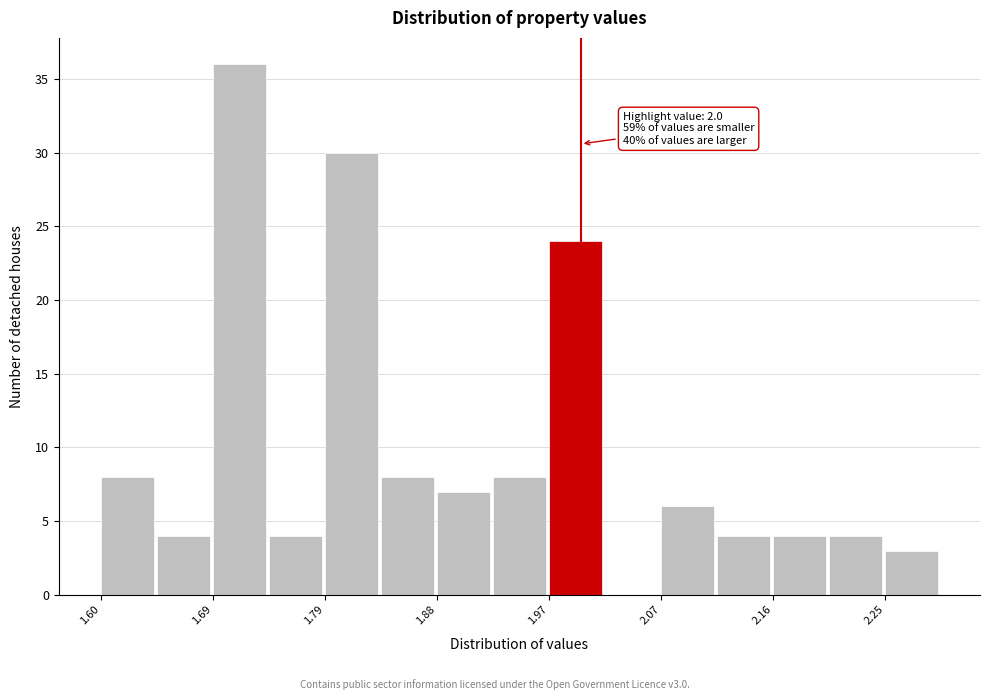

Which range on the x-axis has the tallest bar?

1.69 to 1.74